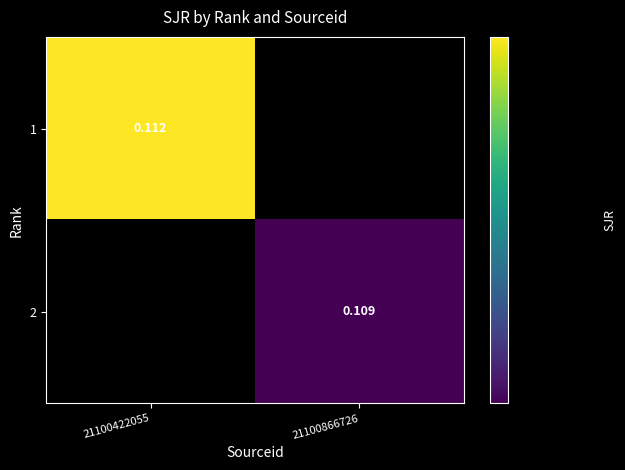

The value of 1 at 21100866726 is 0.0. True or false?

True